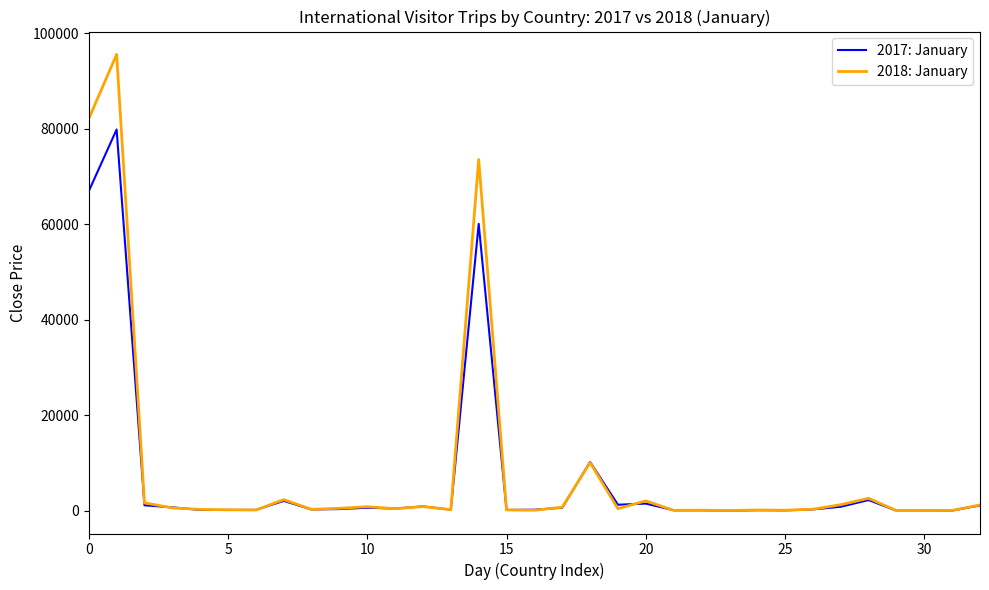

In 2017: January, how many points are lower than both neighbors (excluding endpoints)?

9